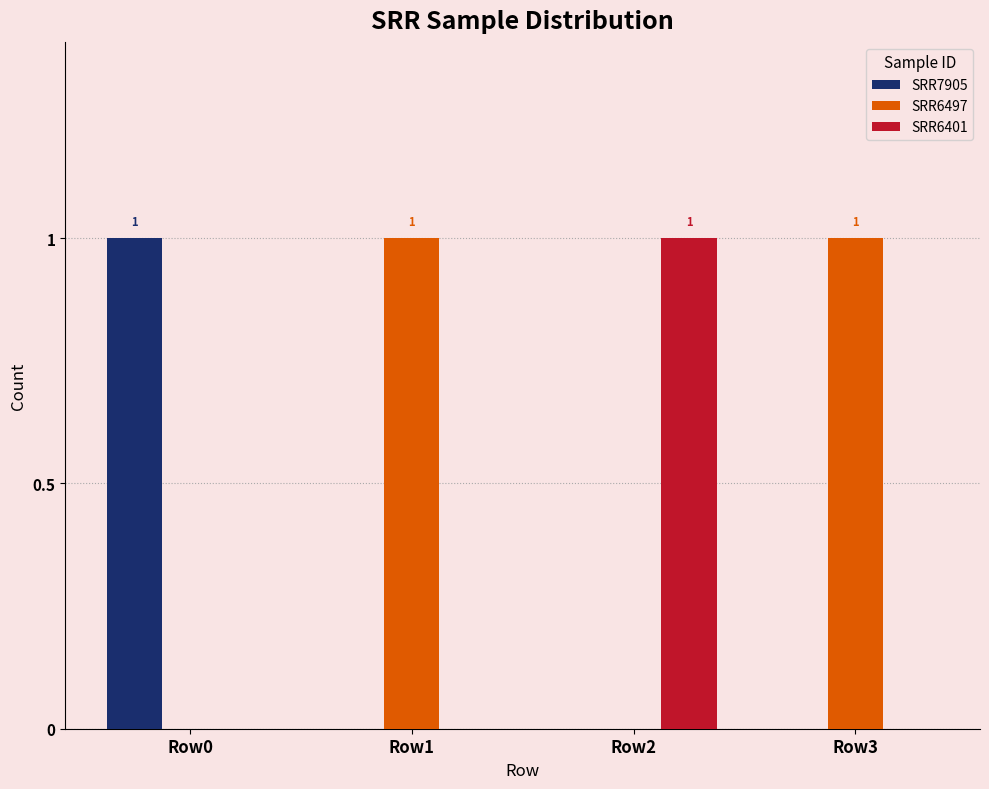

Reading right to left, what are all the values shown in this chart?

SRR7905: Row3=0	Row2=0	Row1=0	Row0=1
SRR6497: Row3=1	Row2=0	Row1=1	Row0=0
SRR6401: Row3=0	Row2=1	Row1=0	Row0=0